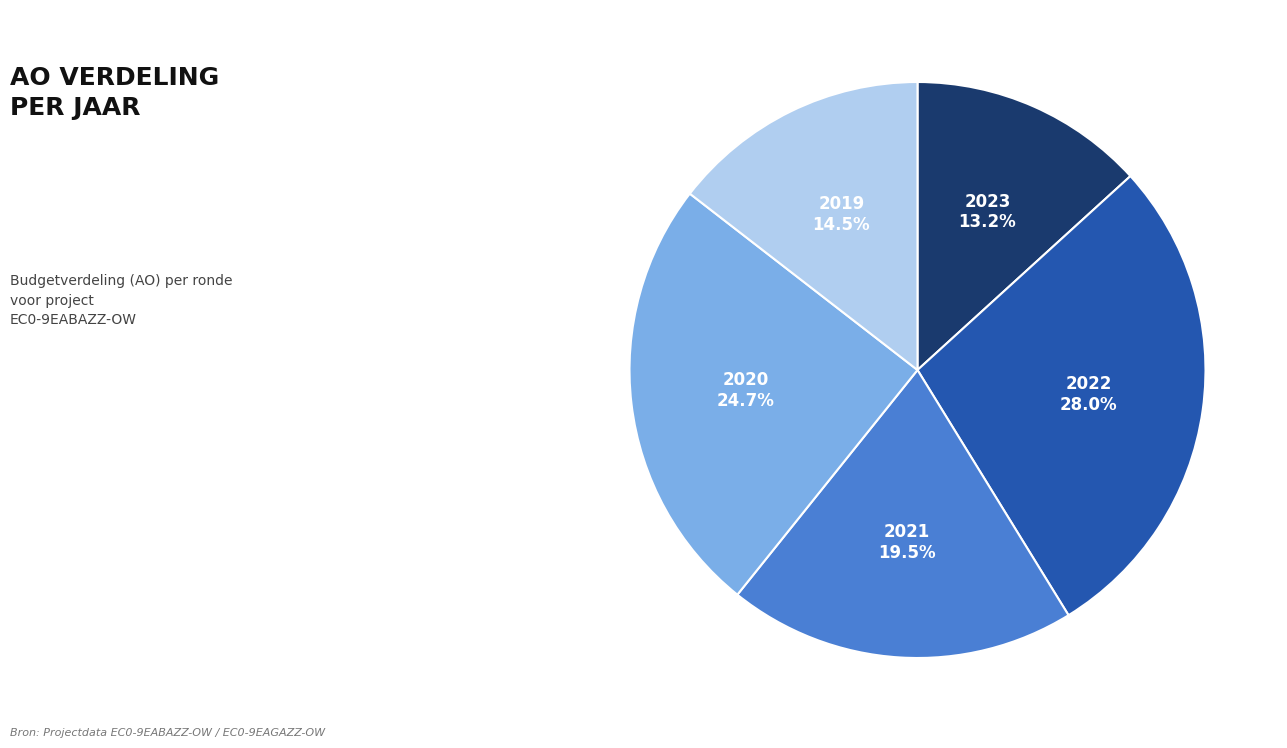

Is there any slice that represents more than half of the pie?

No